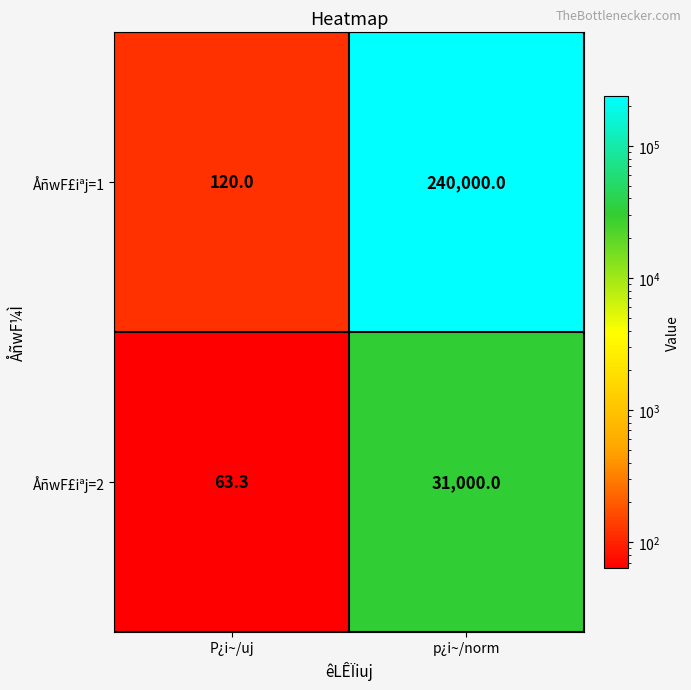

Which series has the widest spread of values?

ÅñwF£iªj=1